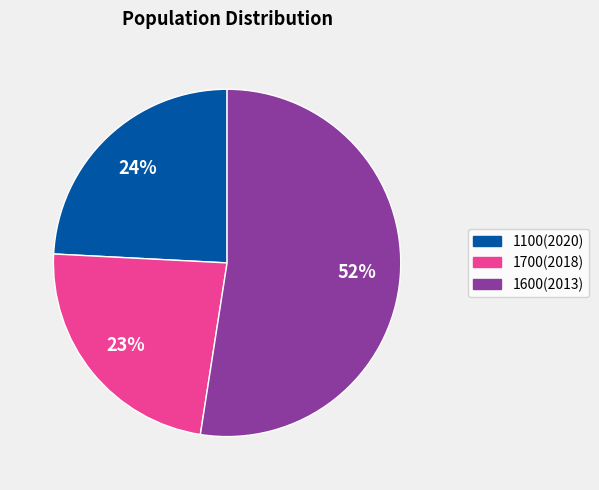

Which has a higher value, 1100(2020) or 1700(2018)?

1100(2020)